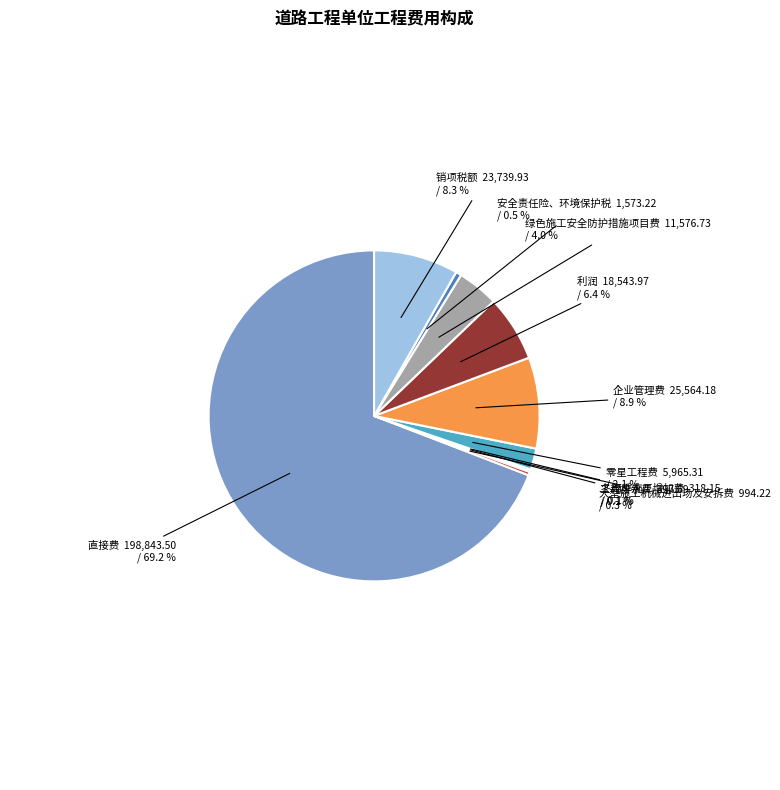

Is there a majority slice in this chart?

Yes